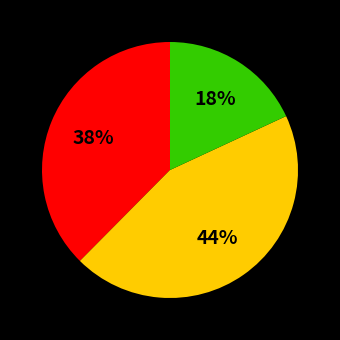

Is there any slice that represents more than half of the pie?

No